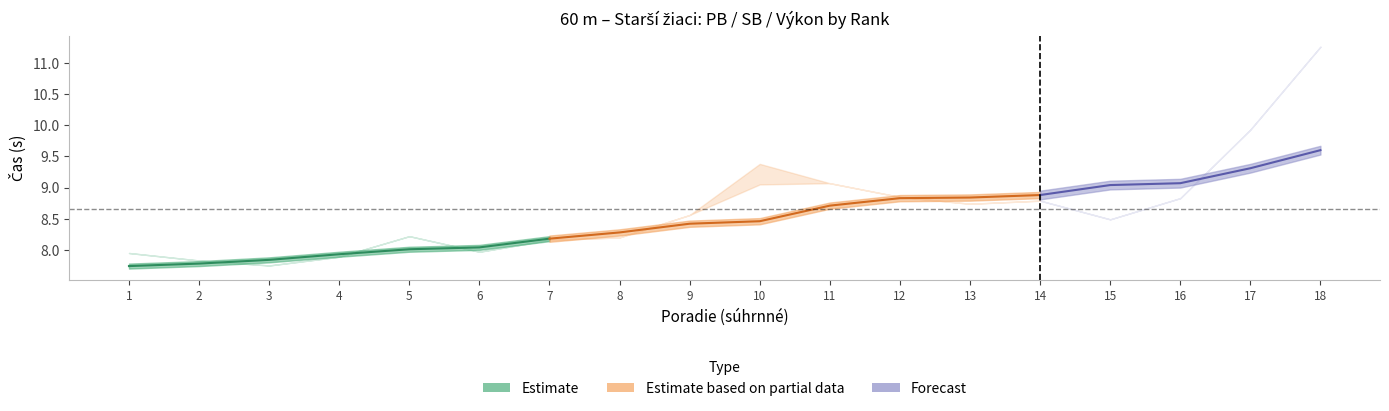

Reading right to left, what are all the values shown in this chart?

PB: 11.3	9.9	8.8	8.5	8.8	8.7	8.8	9.1	9.1	8.6	8.2	8.2	8.0	8.2	7.9	7.8	7.8	8.0
SB: 11.3	9.9	8.8	8.5	8.8	8.7	8.8	9.1	9.4	8.6	8.2	8.2	8.0	8.2	7.9	7.8	7.8	8.0
Reakcie: 0.4	0.1	0.2	0.2	0.2	0.2	0.2	0.2	0.2	0.2	0.2	0.4	0.2	0.1	0.2	0.2	0.2	0.2
Výkon: 9.6	9.3	9.1	9.0	8.9	8.8	8.8	8.7	8.5	8.4	8.3	8.2	8.0	8.0	7.9	7.8	7.8	7.7